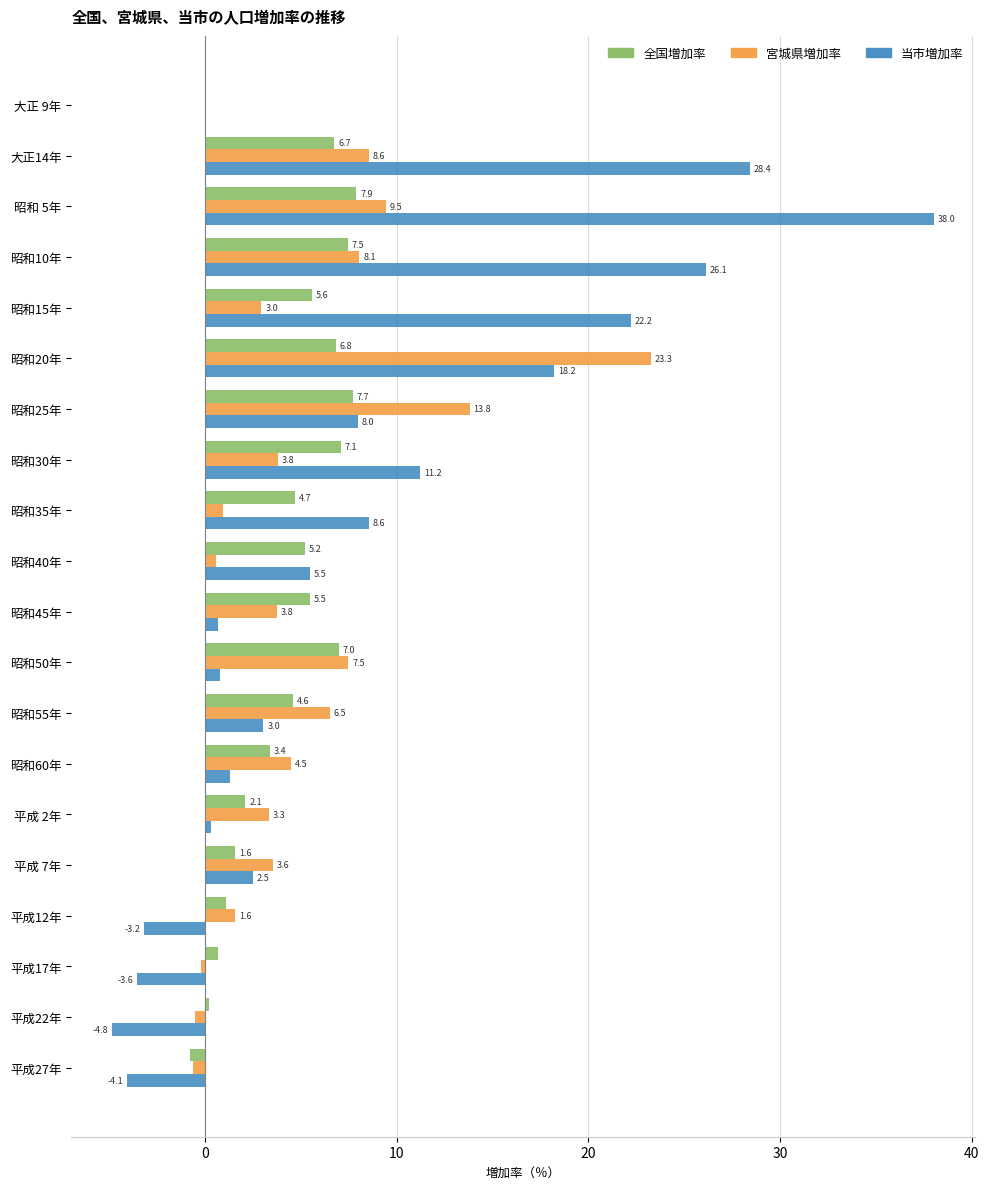

Which series has the largest total across all categories?

当市増加率